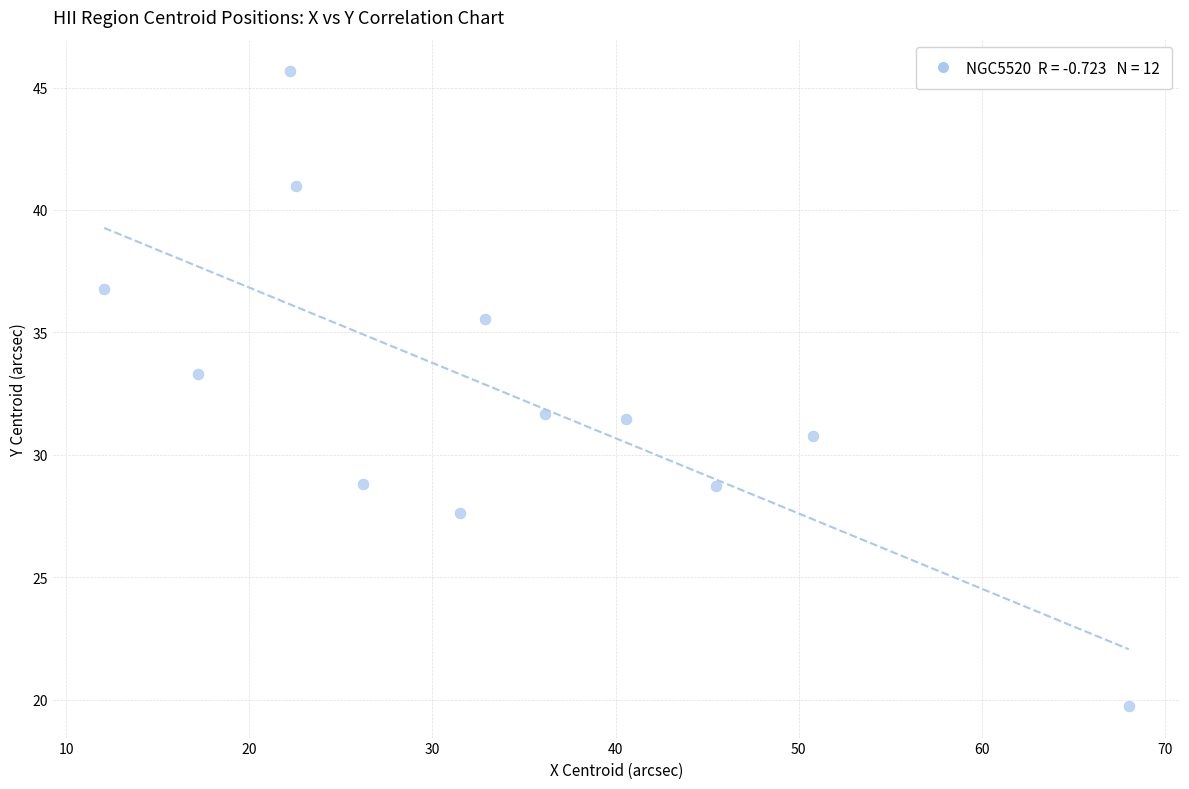

What is the range of X values (max minus min)?

56.0